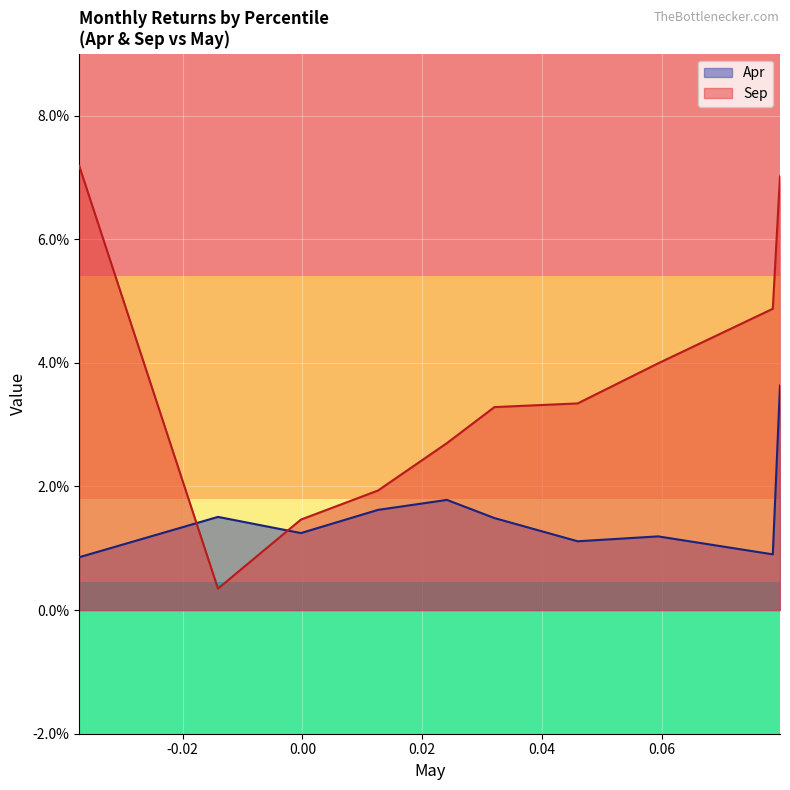

In Apr, how many points are lower than both neighbors (excluding endpoints)?

3